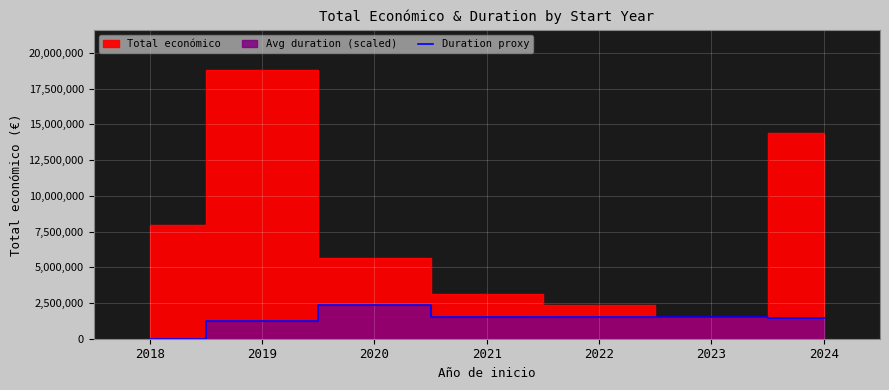

What is the highest value of the Duration proxy series?

2333333.3